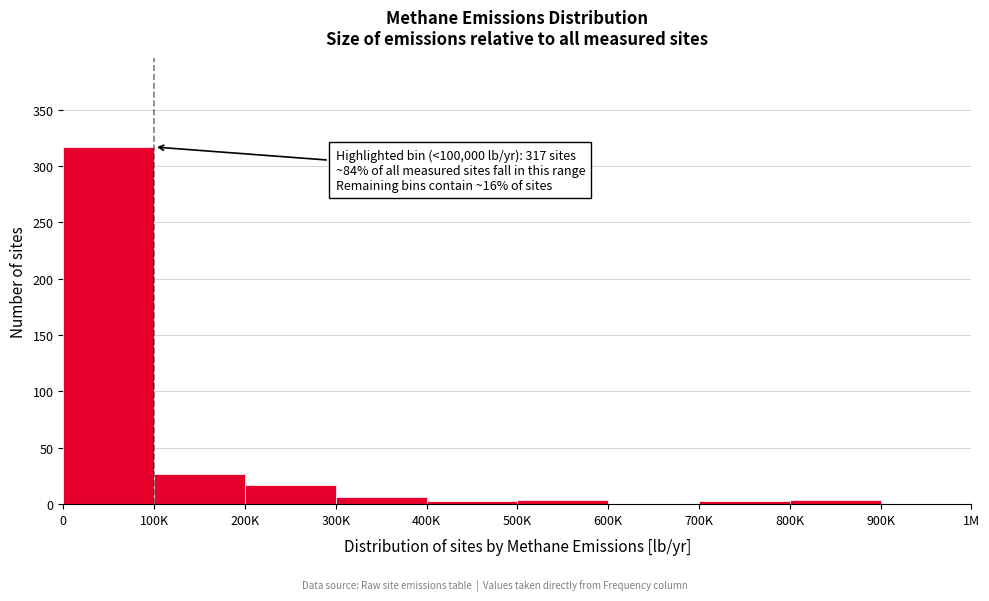

Is it true that the value at 100K is 27?

True